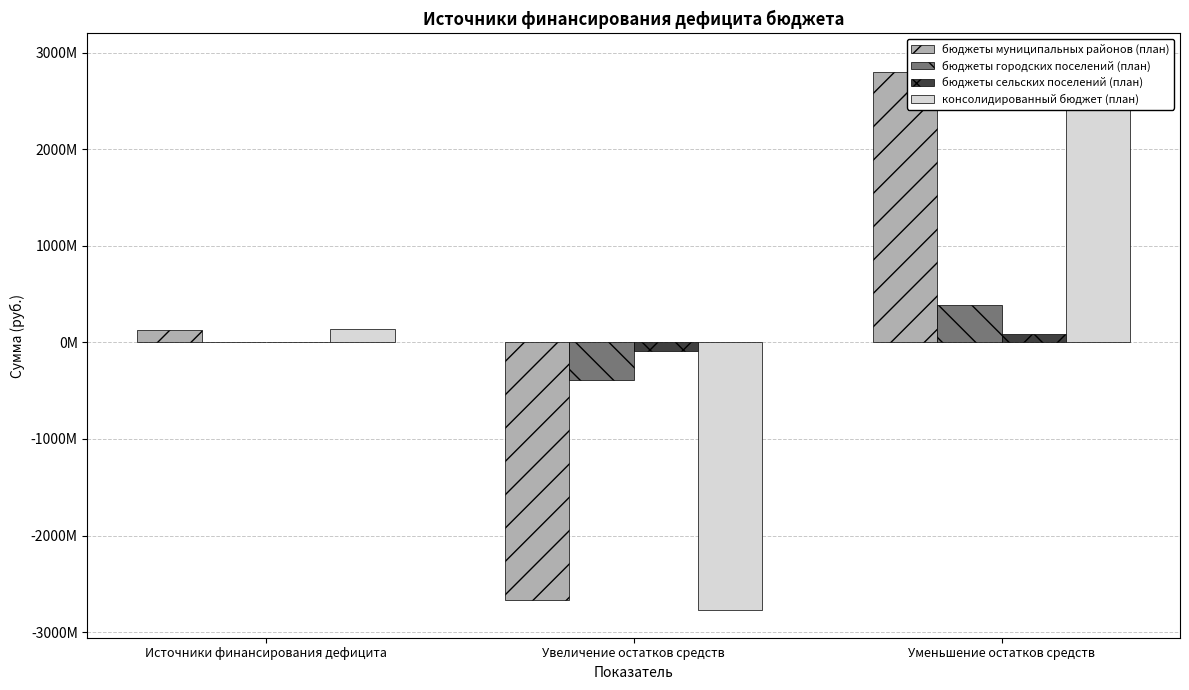

Which series has the widest spread of values?

консолидированный бюджет (план)